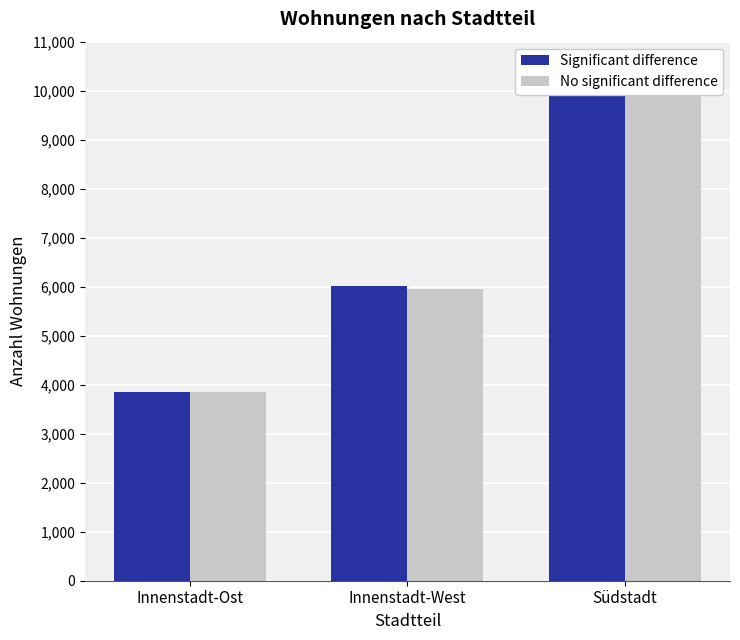

Is the value of Significant difference at Südstadt greater than the value of No significant difference at Innenstadt-Ost?

Yes